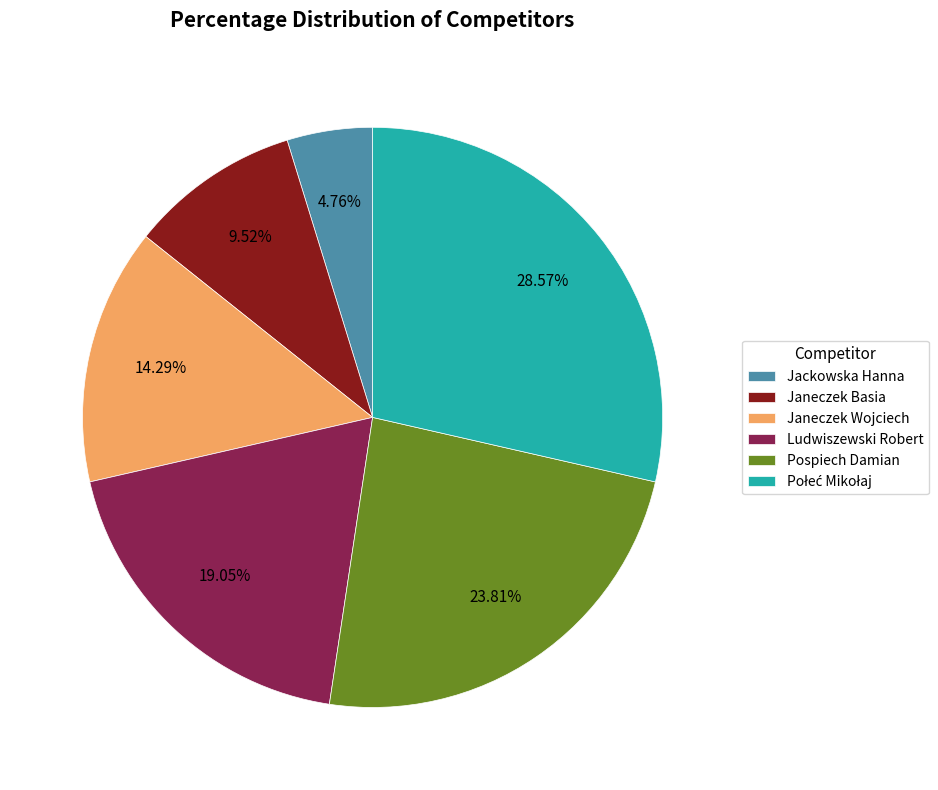

Count the number of slices in the pie.

6